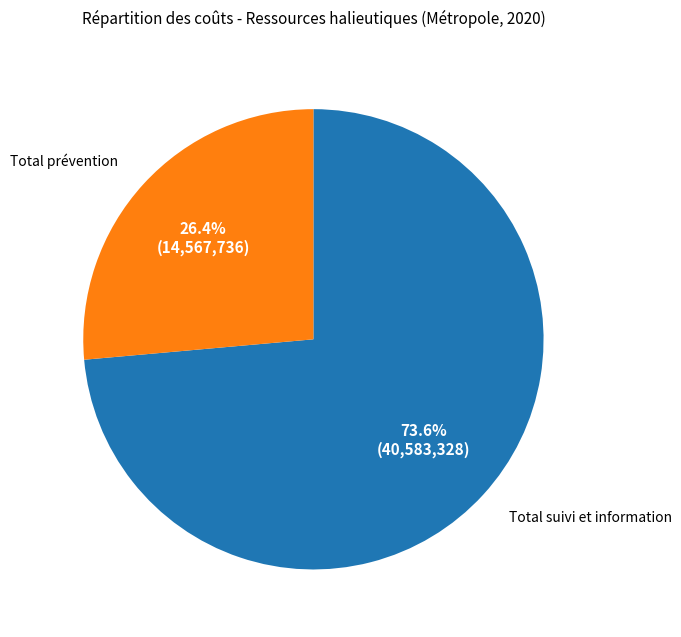

What is the largest slice in the pie chart?

Total suivi et information